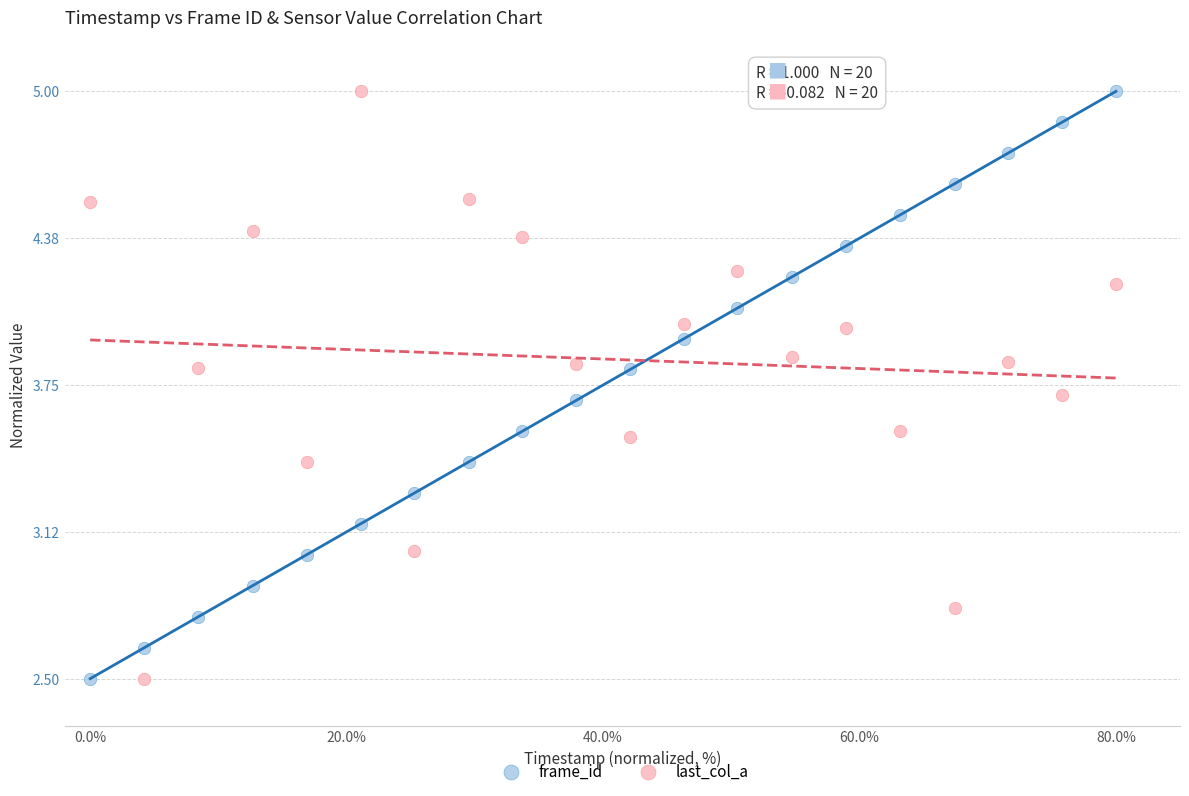

Across all data points, what is the range of X values (max minus min)?

80.0